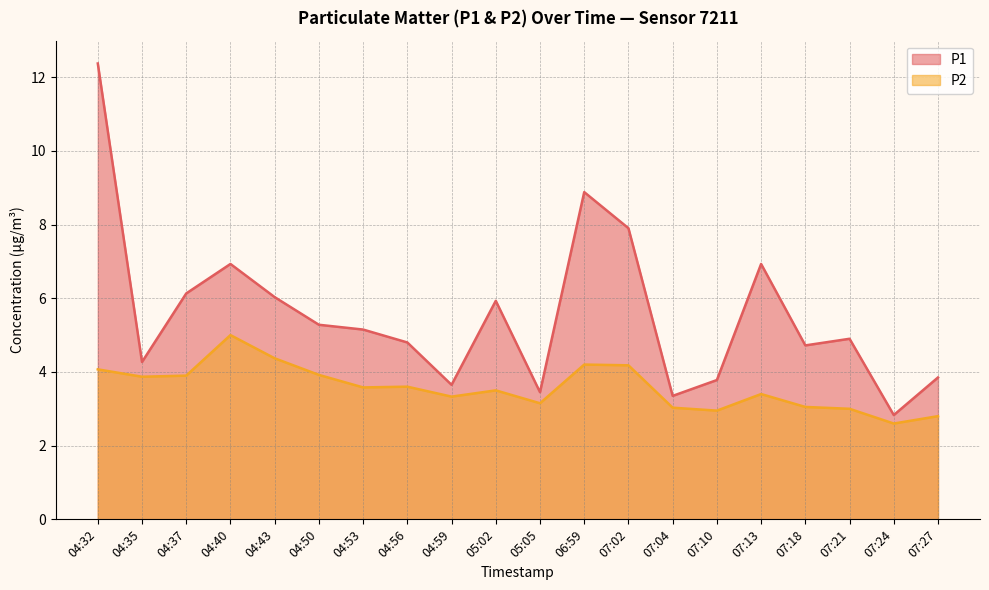

How many interior local valleys does the P1 series have?

6